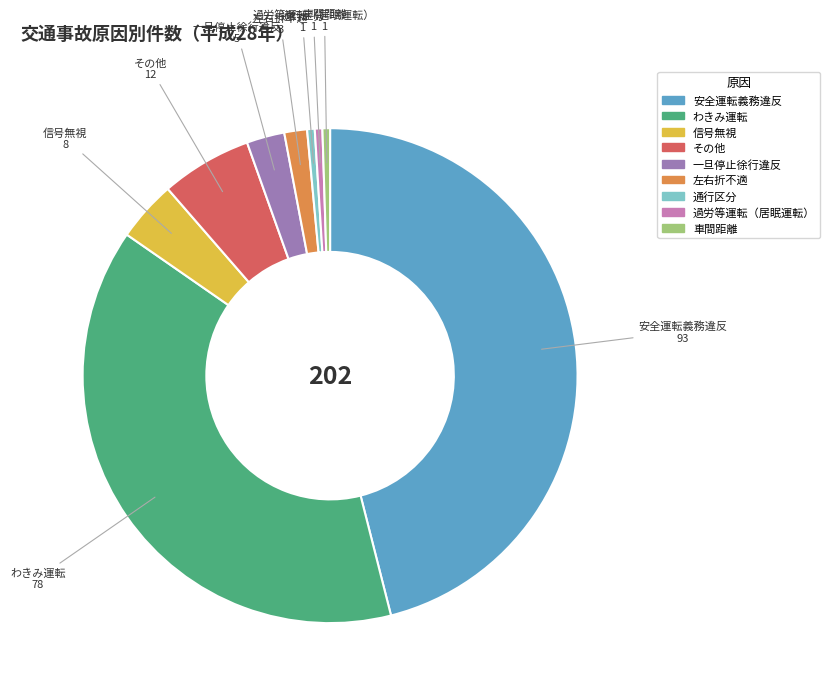

Combined, do 過労等運転（居眠運転） and 通行区分 account for over 50%?

No